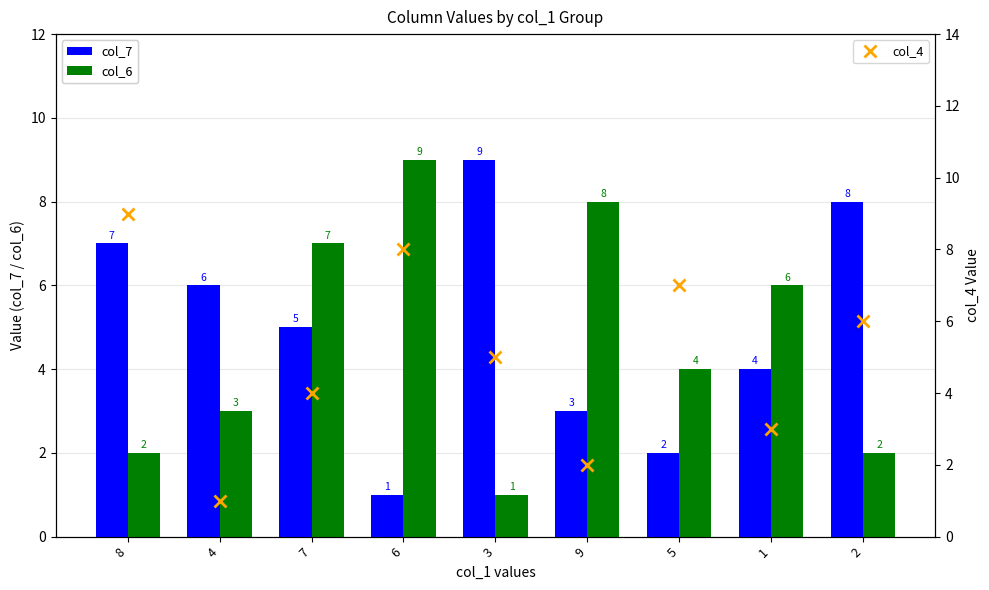

Which series has the largest total across all categories?

col_7